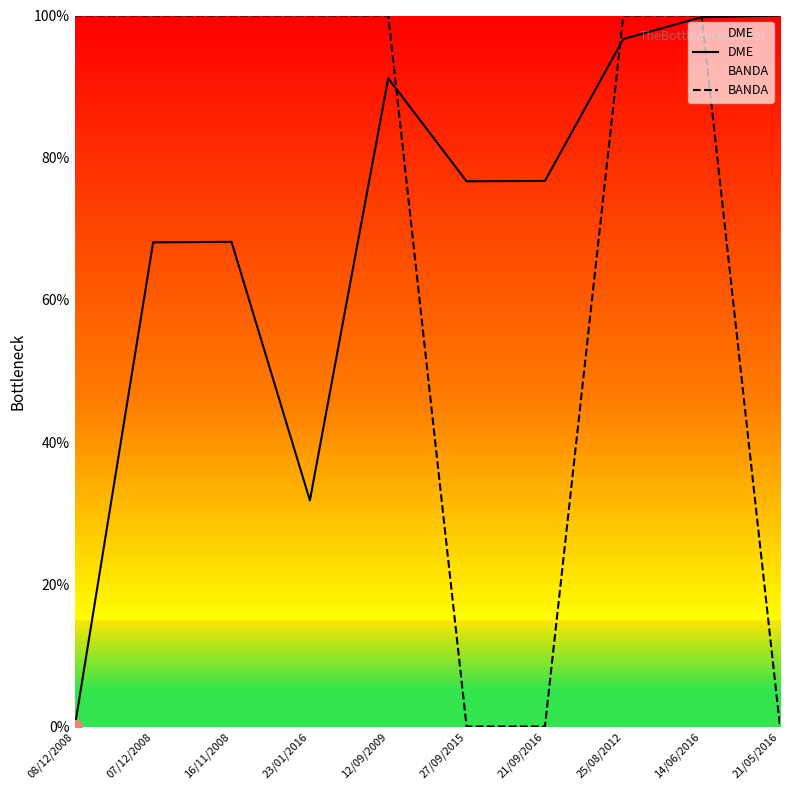

True or false: BANDA and DME cross at least once.

True